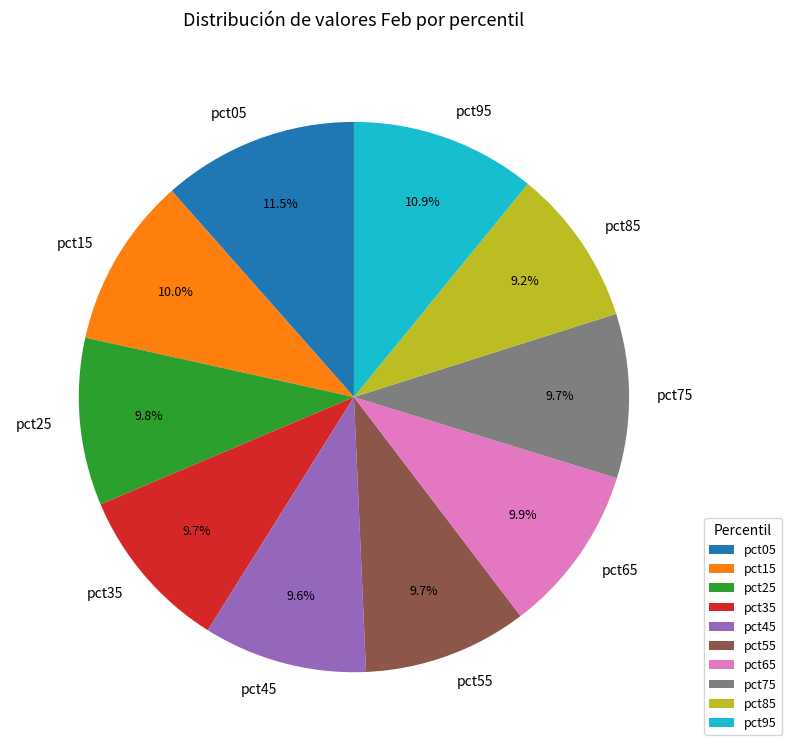

To the nearest percent, what percentage of the pie is pct55?

10%